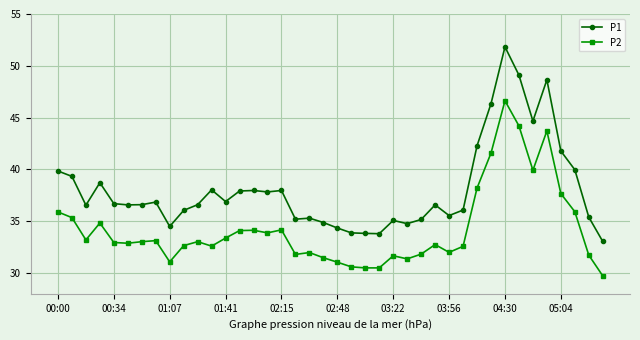

What is the value of the P1 point at the 8th from the left?

36.9